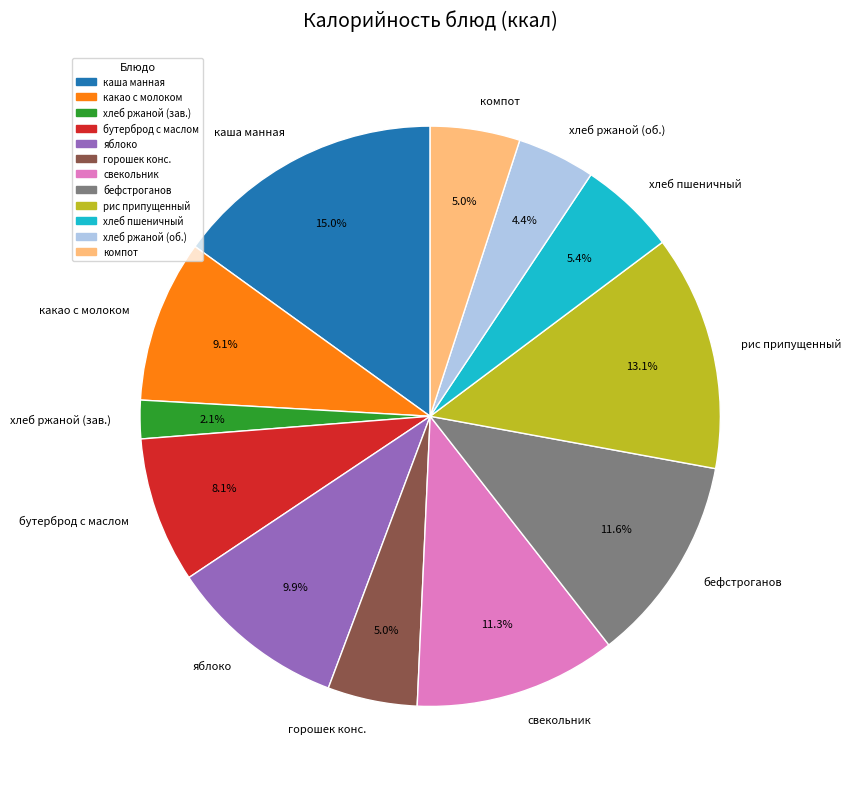

Does хлеб пшеничный represent more than half of the total?

No